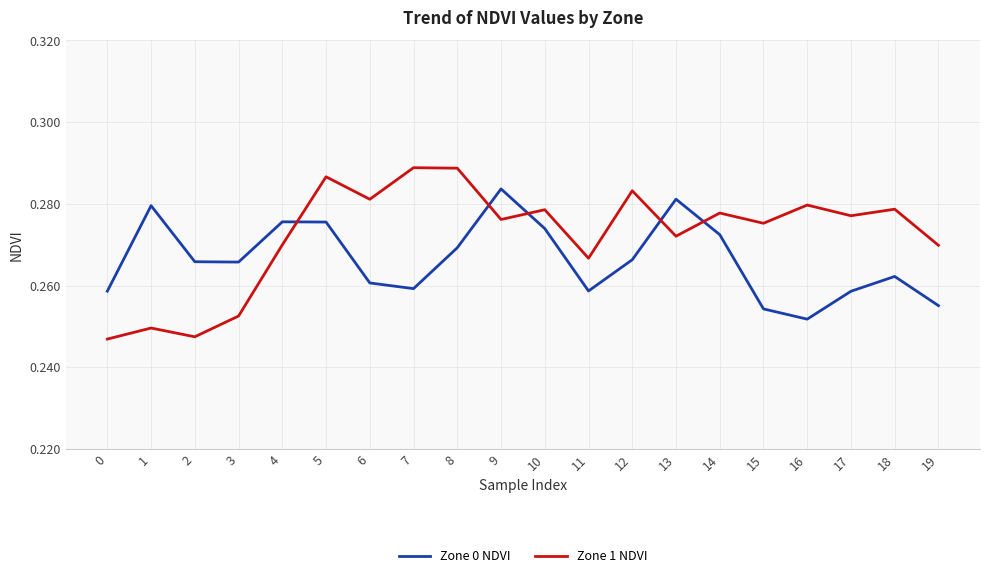

At how many categories does at least one series exceed 0?

20